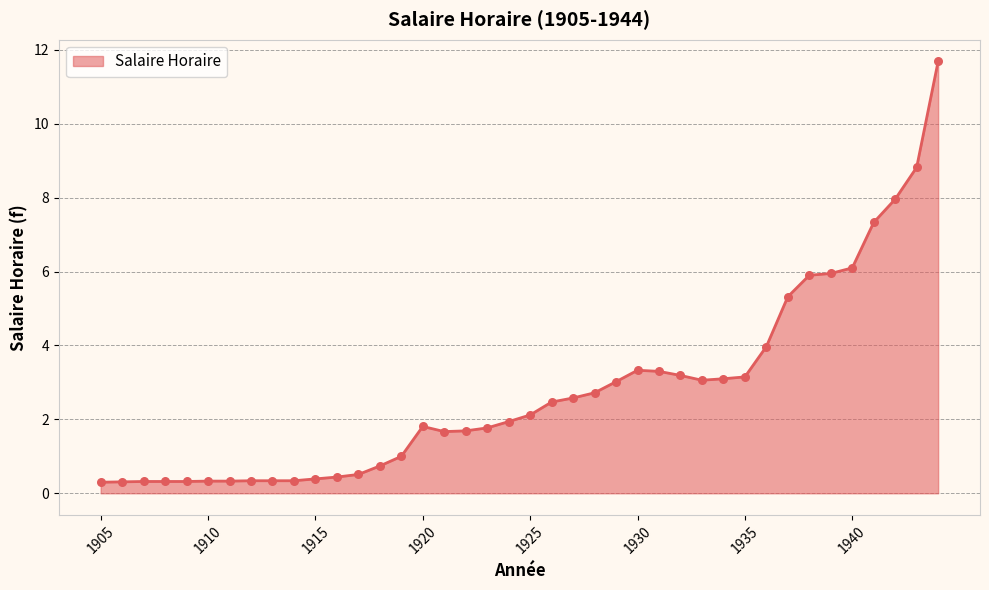

What is the maximum value shown in the chart?

11.7